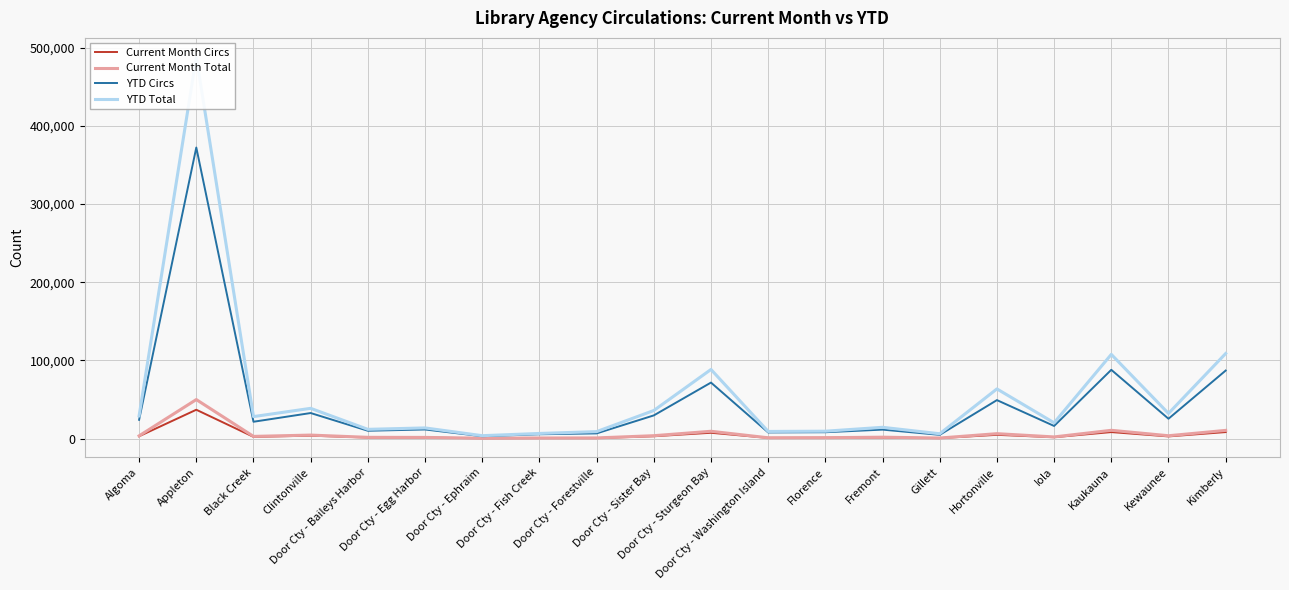

What is the difference between the maximum and second lowest values in the YTD Total series?

482270